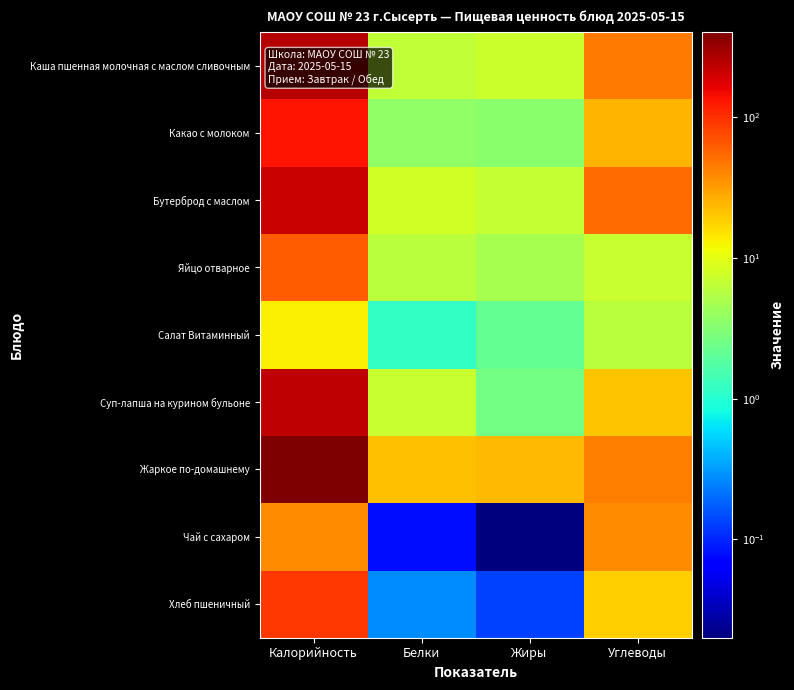

Which series has the largest range (max minus min)?

Жаркое по-домашнему